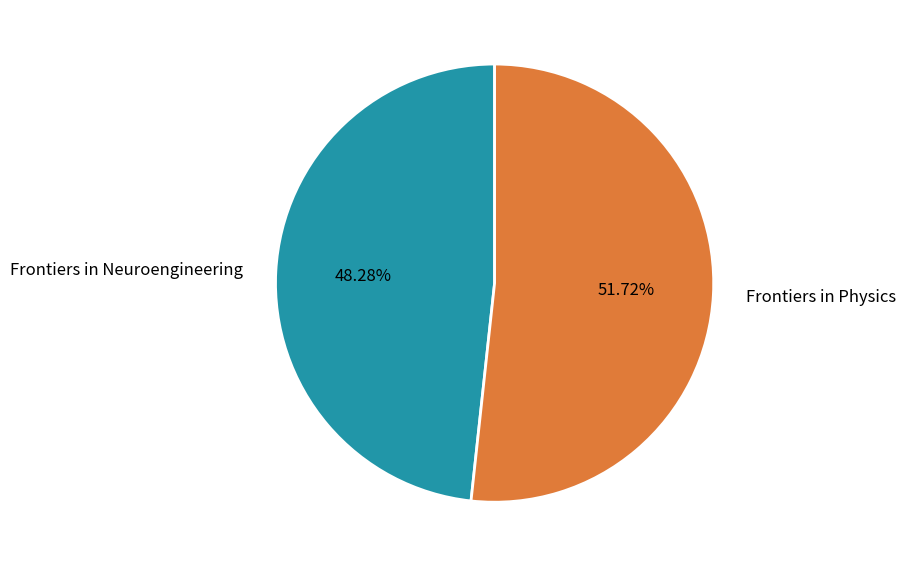

What is the total percentage of Frontiers in Physics and Frontiers in Neuroengineering?

100.0%